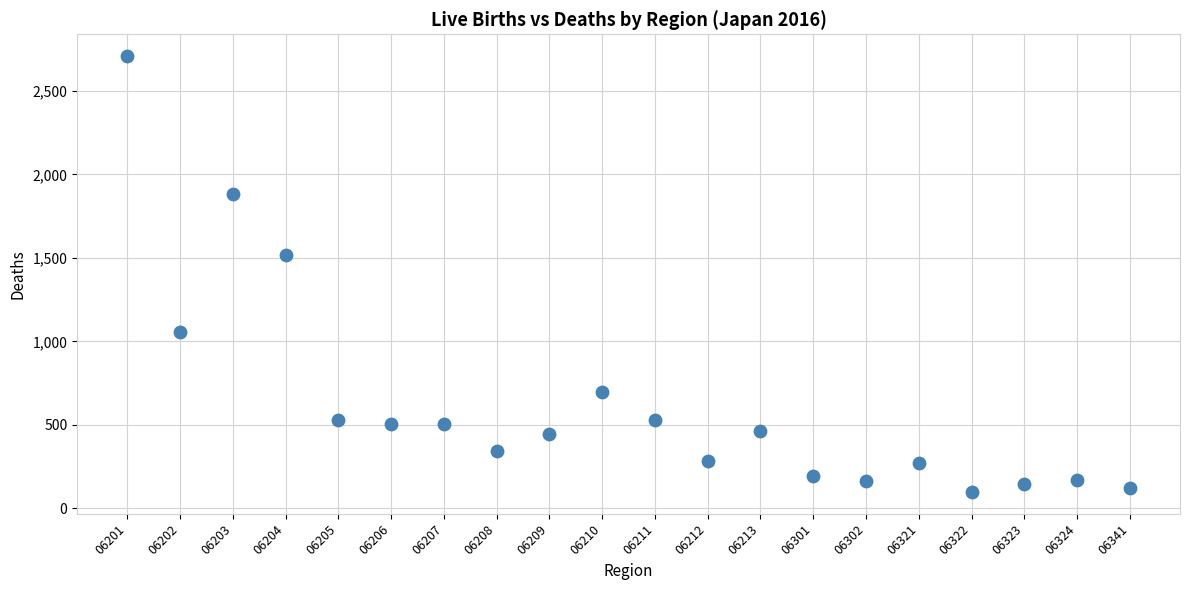

What Y value in the scatter plot is closest to 1403?

1516